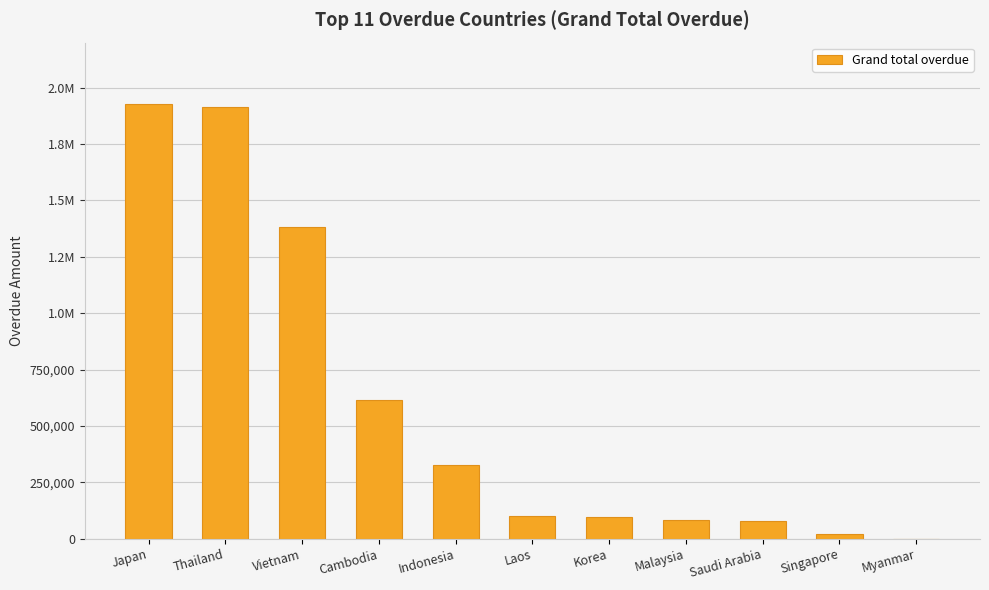

List the labels in order of value, largest first.

Japan, Thailand, Vietnam, Cambodia, Indonesia, Laos, Korea, Malaysia, Saudi Arabia, Singapore, Myanmar